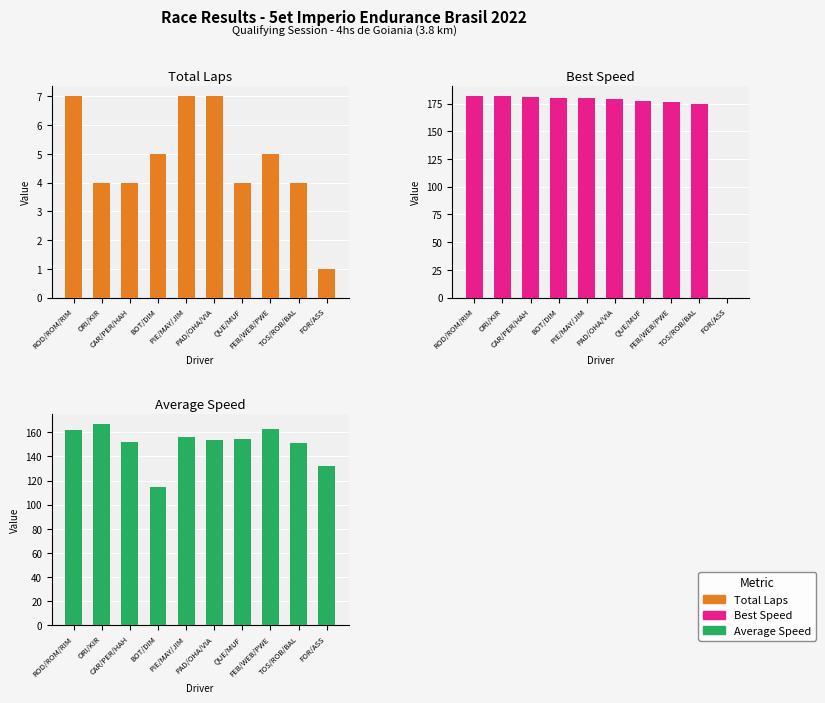

Which has a higher value, TOS/ROB/BAL or FOR/ASS?

TOS/ROB/BAL